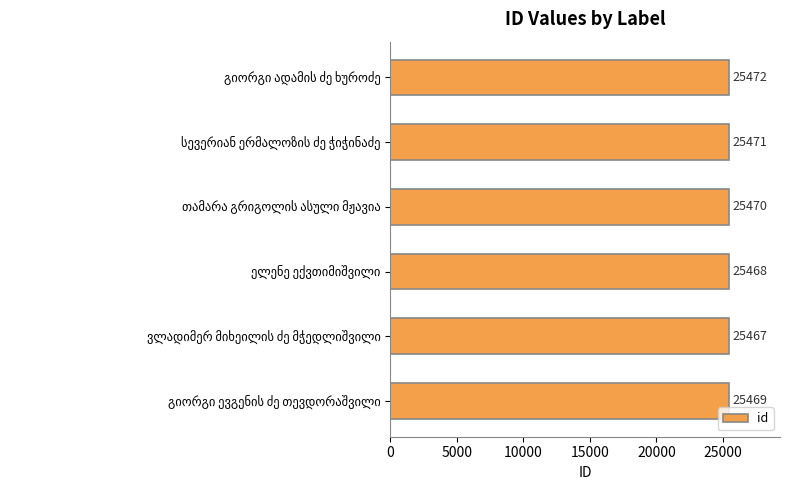

Reading bottom to top, extract all data points from this chart.

25469	25467	25468	25470	25471	25472